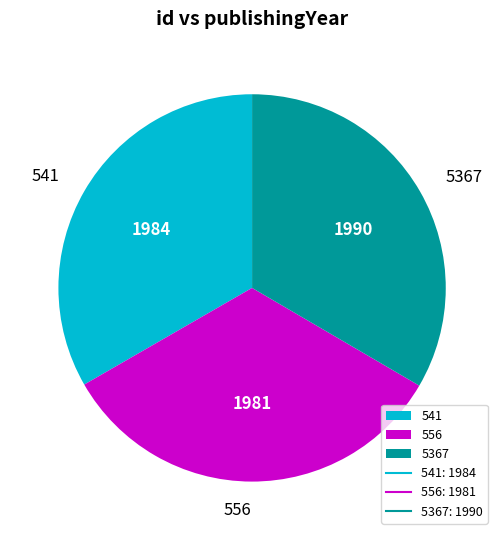

Approximately how many times larger is the value at 541 compared to 5367?

1.0